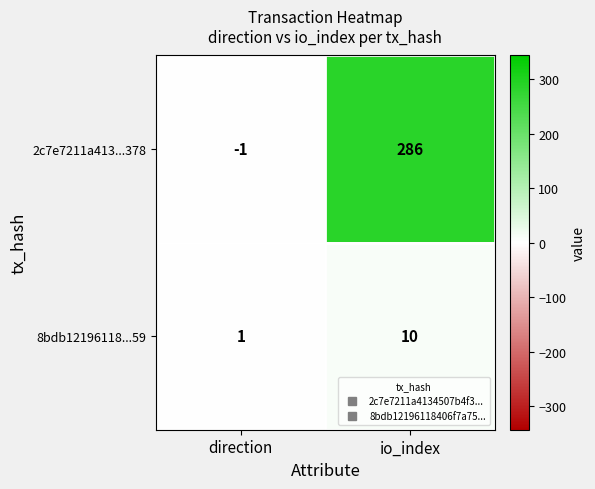

What value does the 2c7e7211a413...378 series have at io_index?

286